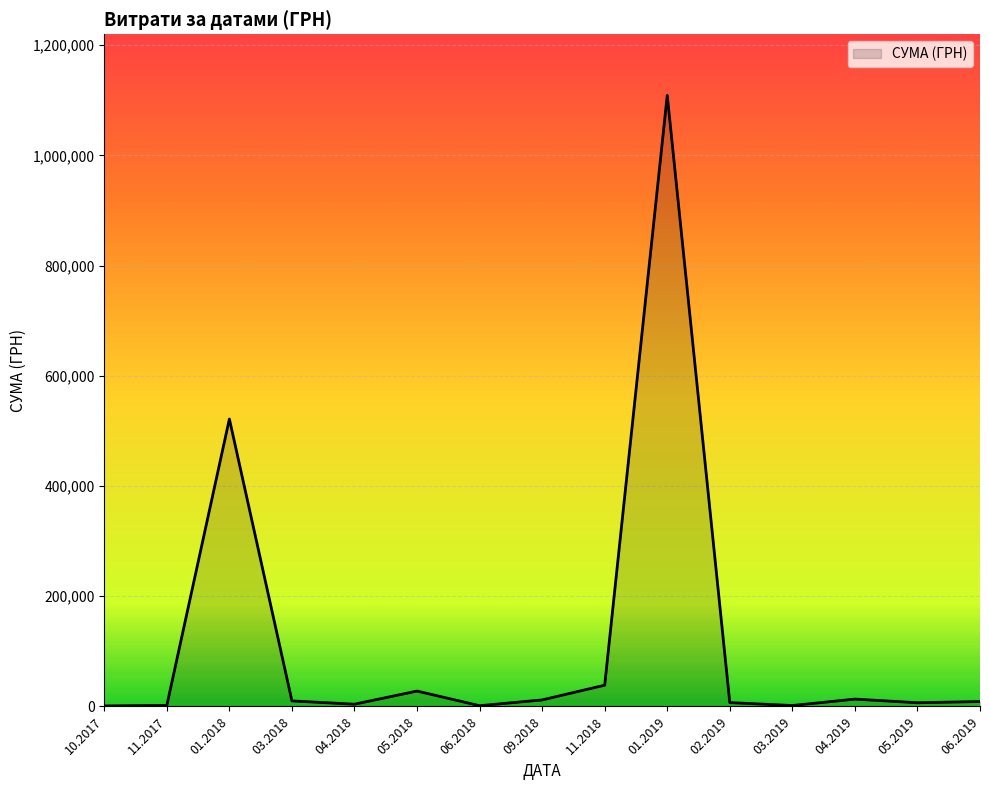

What is the greatest value displayed?

1108852.6